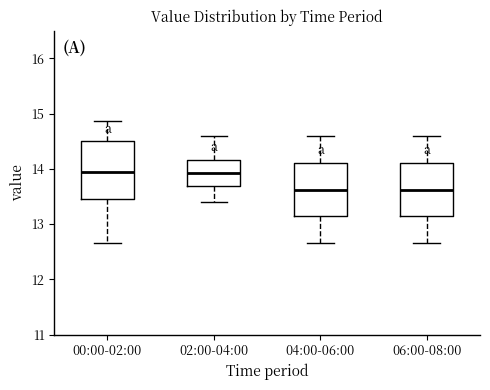

Reading left to right, read every box against the y-axis: the position of its median line, the range the box covers, and the ends of its whiskers. The values are not printed on the chart, so give them approximately, as read against the axis.

00:00-02:00: median 14.0, box 13.4 to 14.5, whiskers 12.7 to 14.9
02:00-04:00: median 13.9, box 13.7 to 14.2, whiskers 13.4 to 14.6
04:00-06:00: median 13.6, box 13.1 to 14.1, whiskers 12.7 to 14.6
06:00-08:00: median 13.6, box 13.1 to 14.1, whiskers 12.7 to 14.6